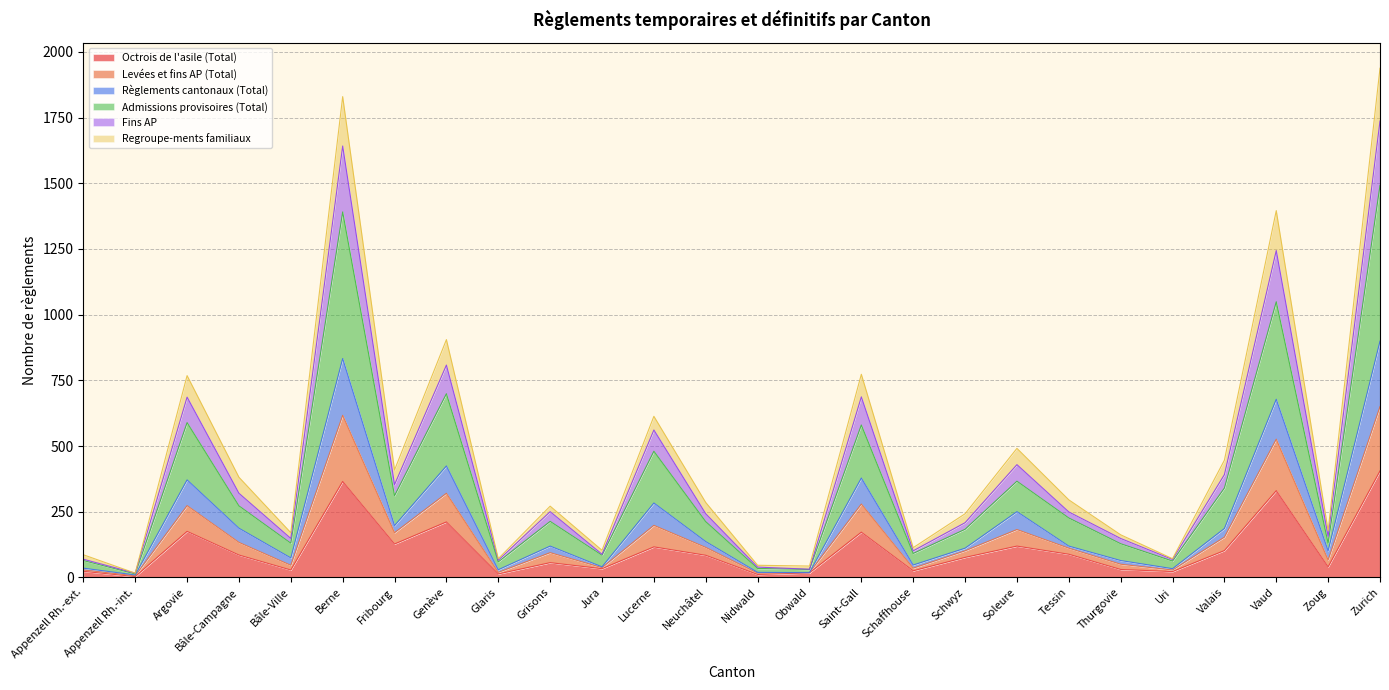

Is it true that Octrois de l'asile (Total) equals 405 at Zurich?

True